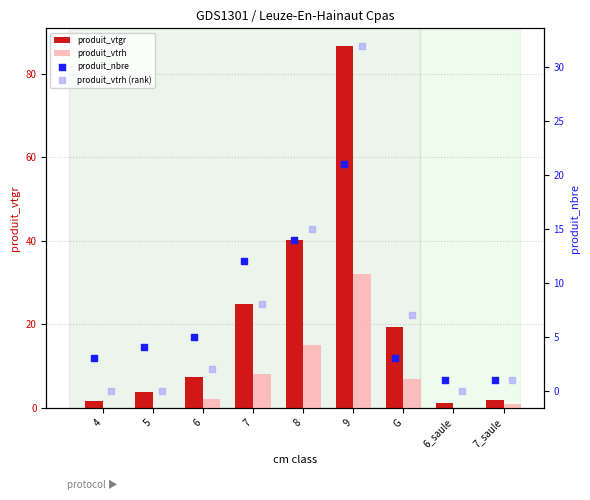

At how many categories does at least one series exceed 3?

6